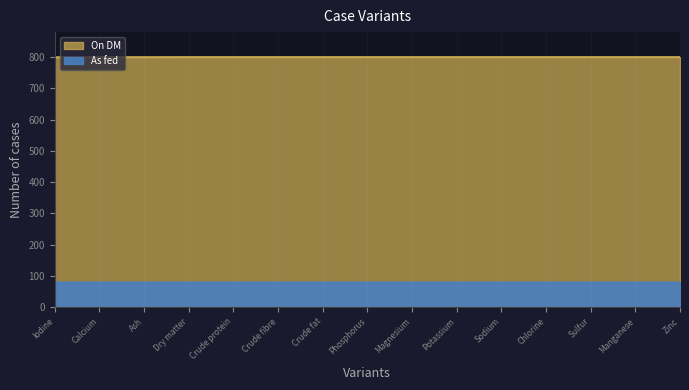

Is it true that the value at Iodine is 113.6?

False